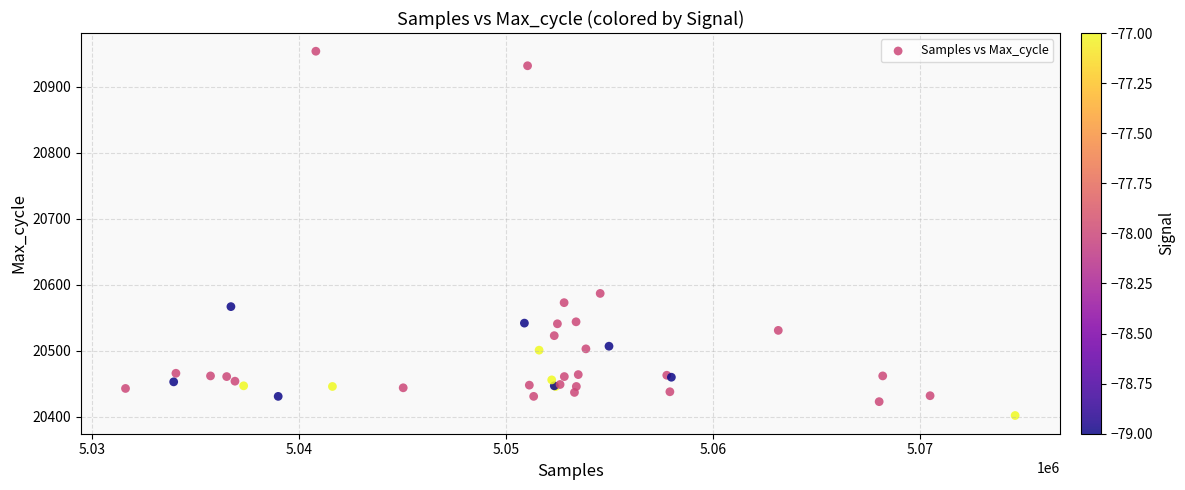

What Y value in the scatter plot is closest to 20678?

20587